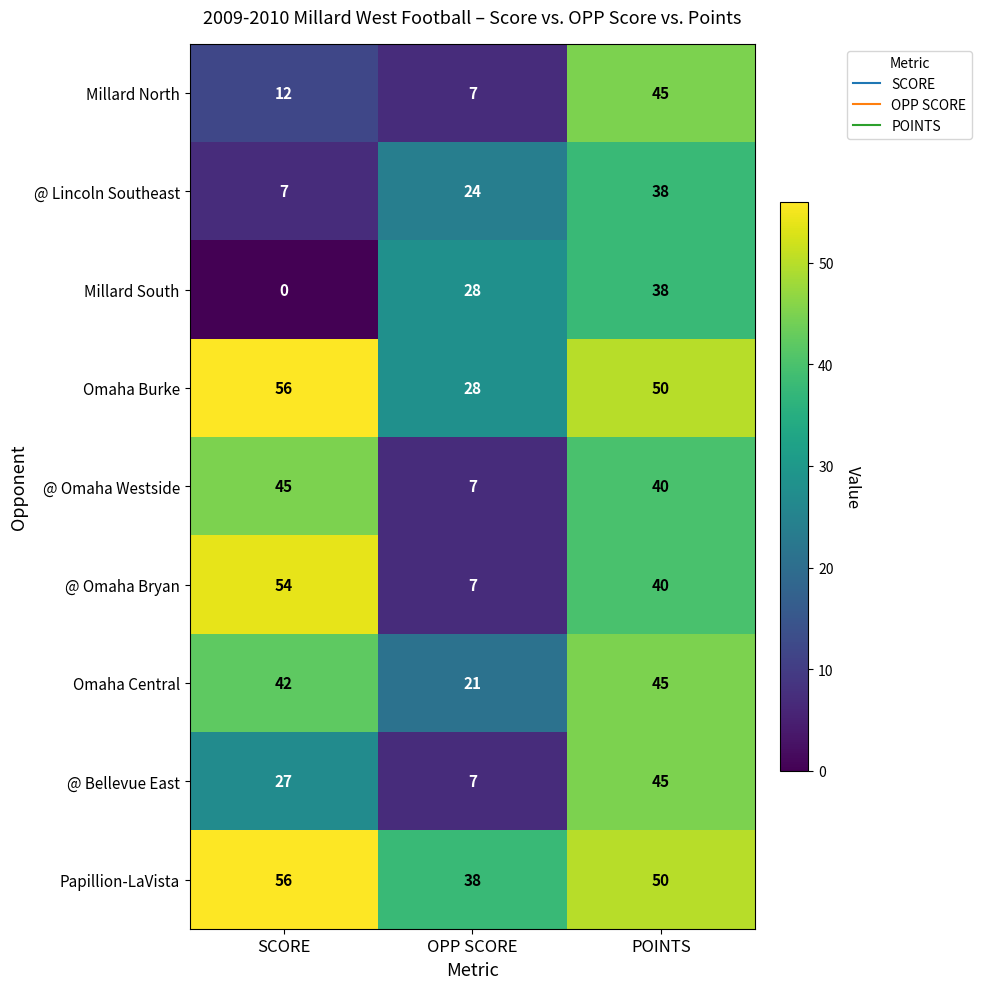

Which label corresponds to the largest value in the chart?

SCORE